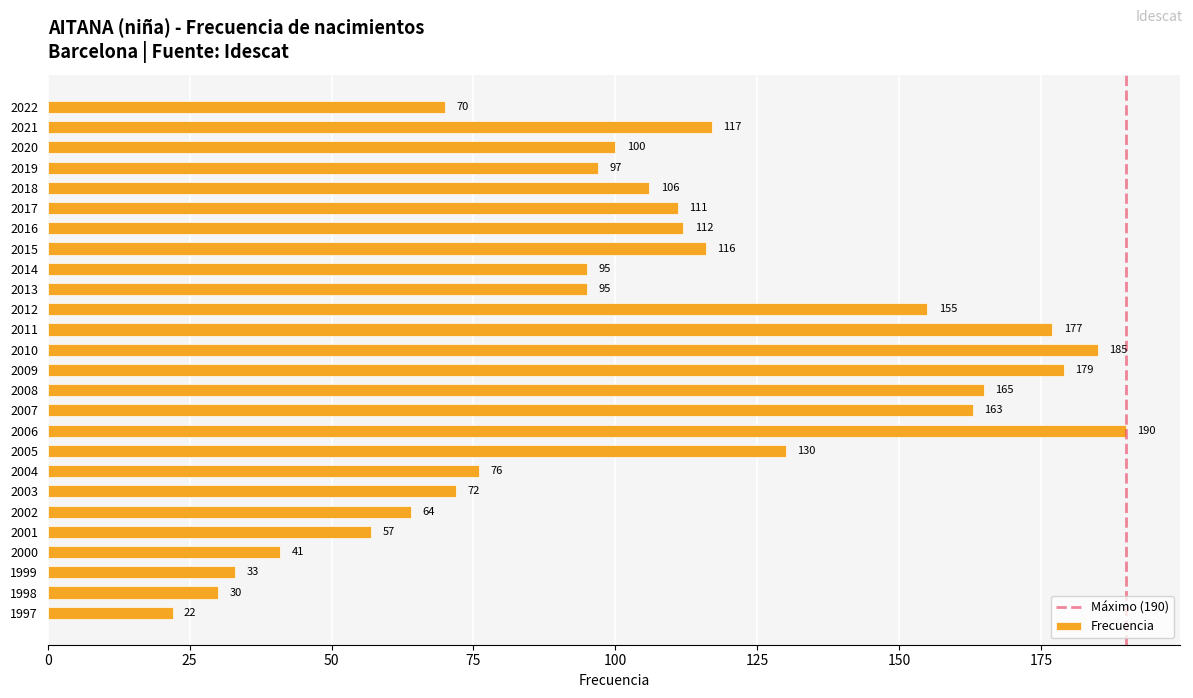

What is the sum of all values?

2758